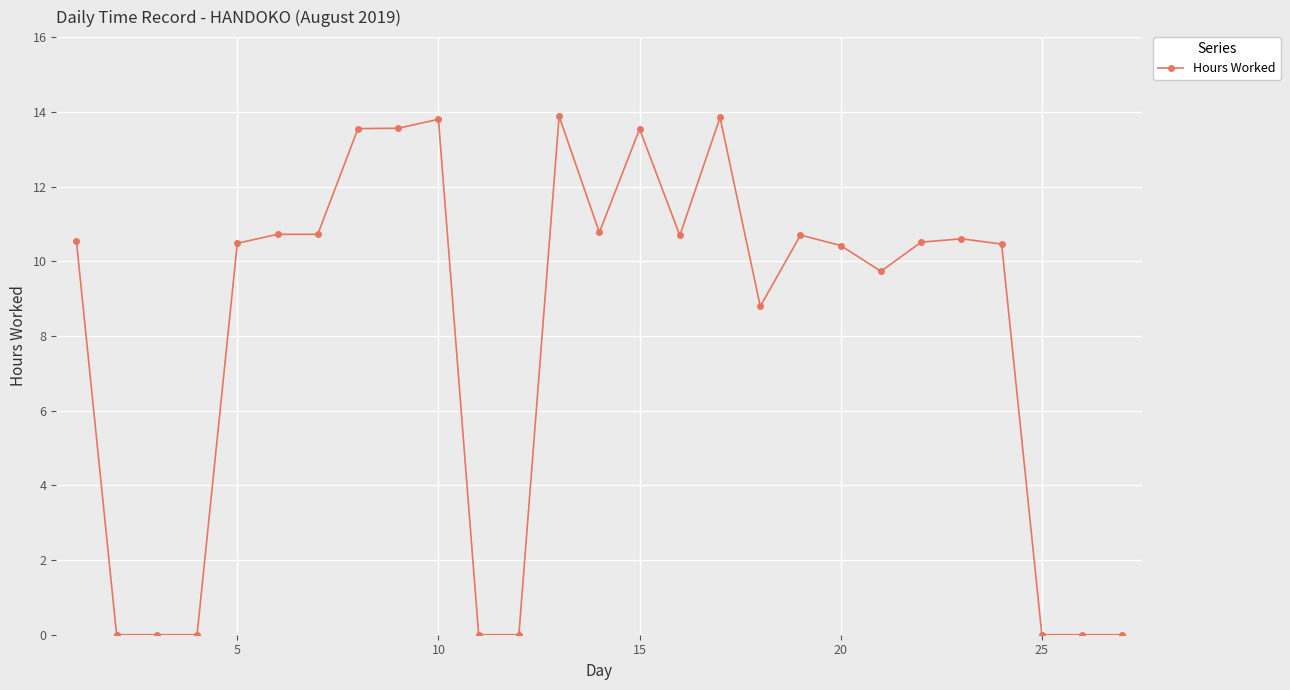

True or false: the data has more than 0 interior local peaks.

True